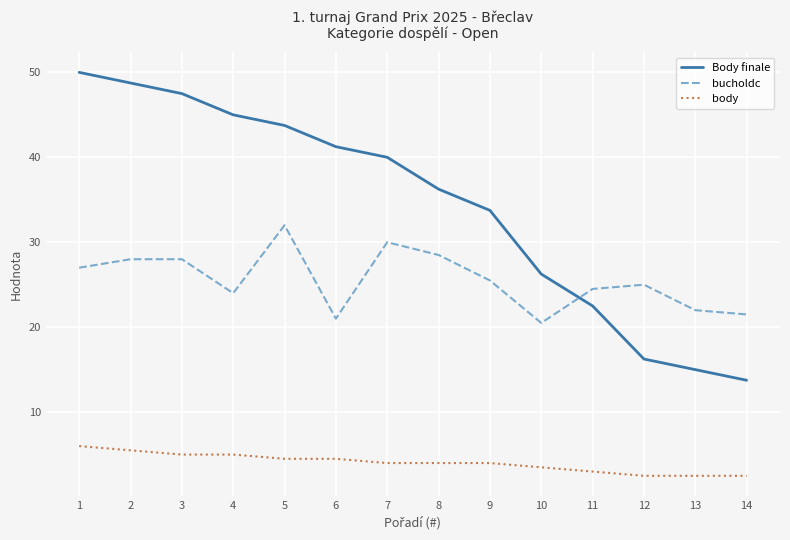

What are all the series names shown in the legend?

Body finale, bucholdc, body